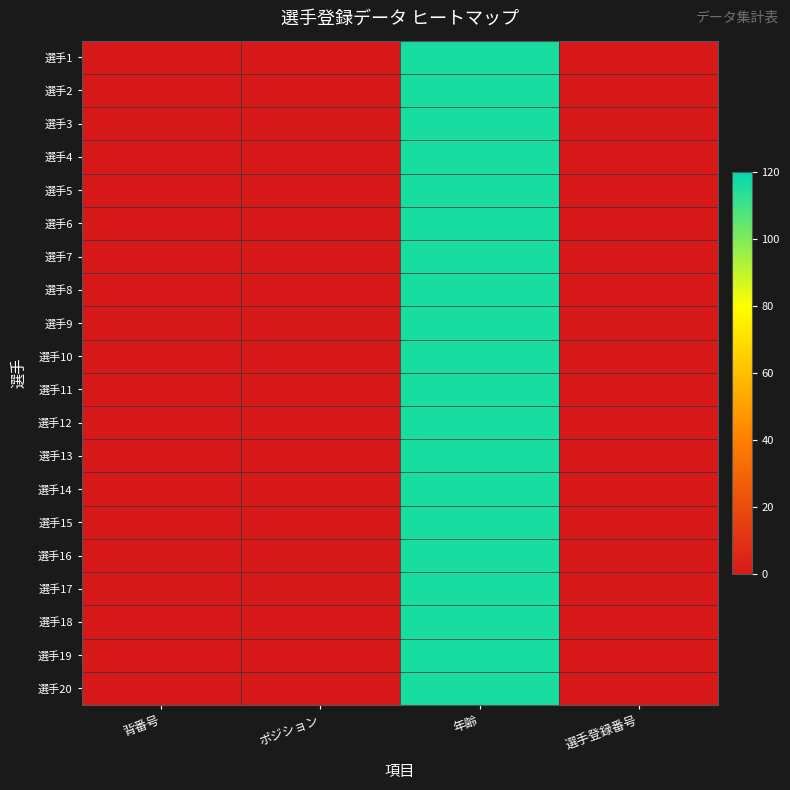

Which category has the highest value across all series?

年齢